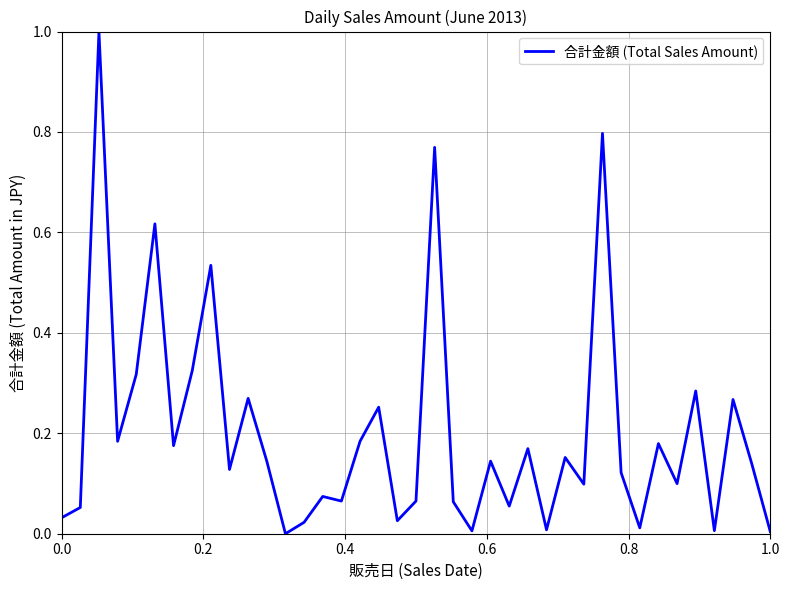

What is the maximum value shown in the chart?

1.0